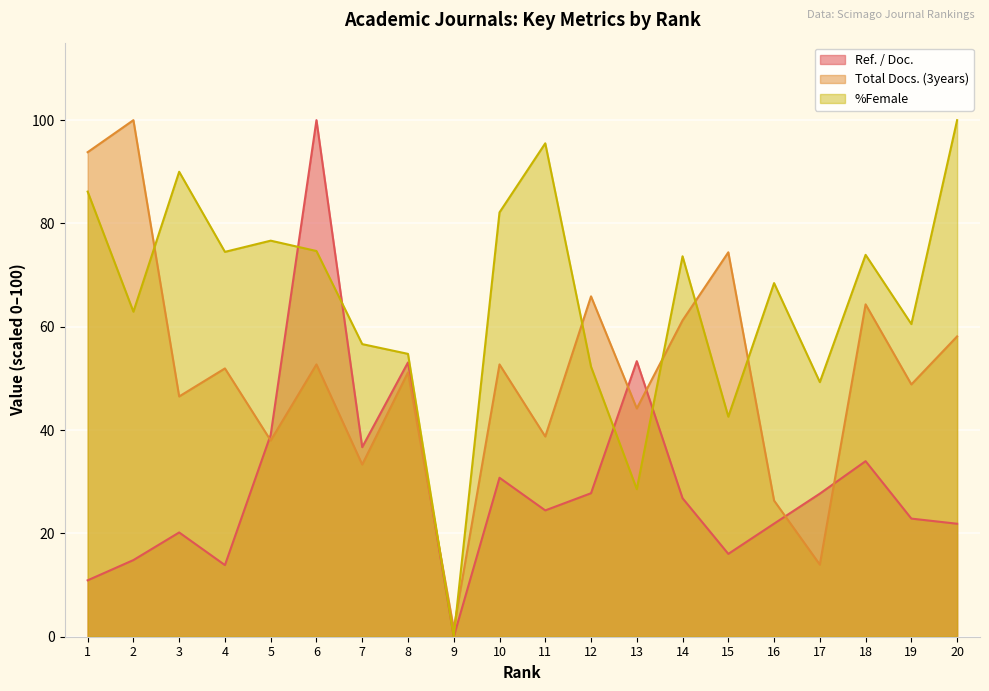

At which category is the sum across all series the highest?

6